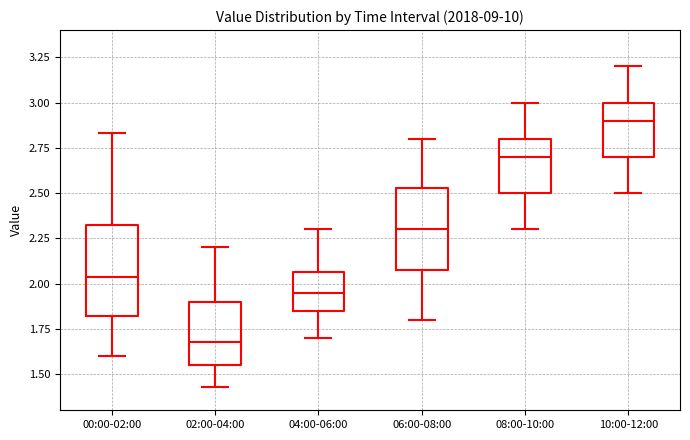

Where does the upper whisker of the box for 00:00-02:00 end on the y-axis? The values are not printed on the chart, so give them approximately, as read against the axis.

2.85